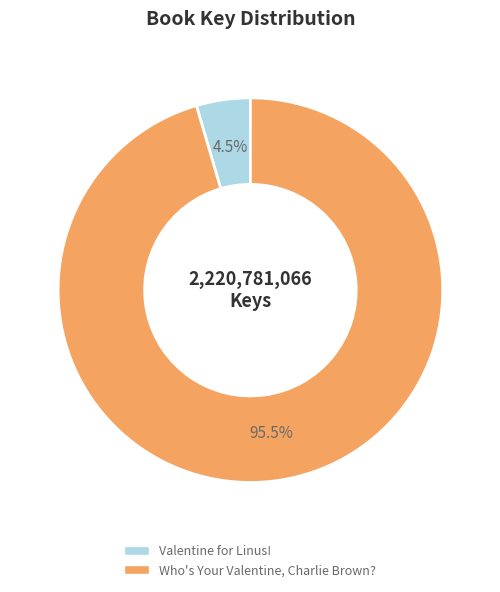

Between Who's Your Valentine, Charlie Brown? and Valentine for Linus!, which is larger?

Who's Your Valentine, Charlie Brown?